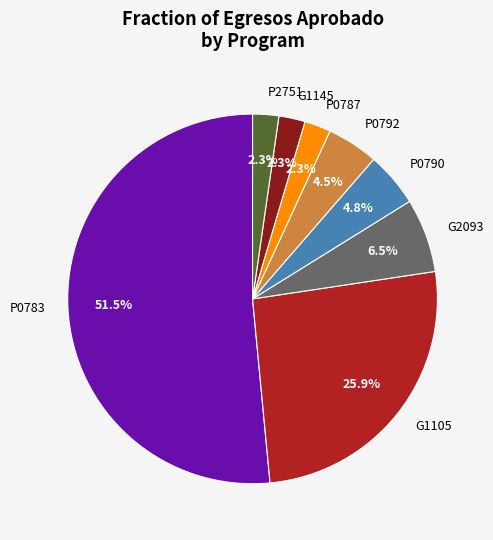

Which category accounts for the majority?

P0783